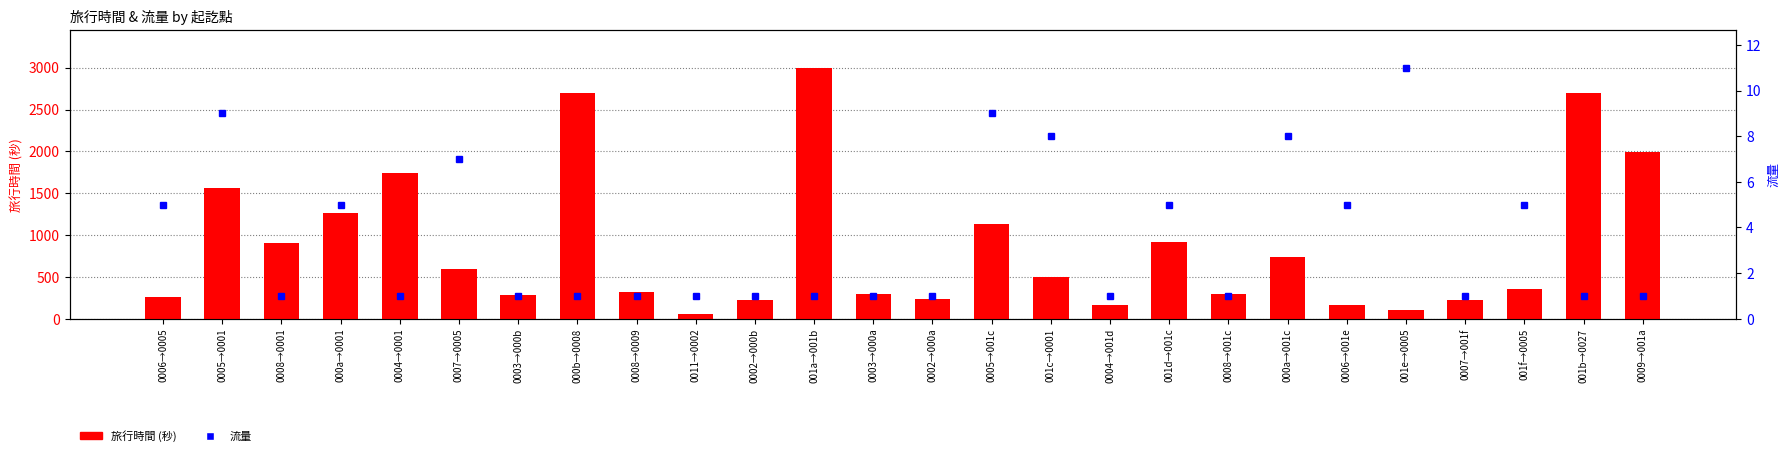

At which label is 流量 closest to 6?

0006→0005